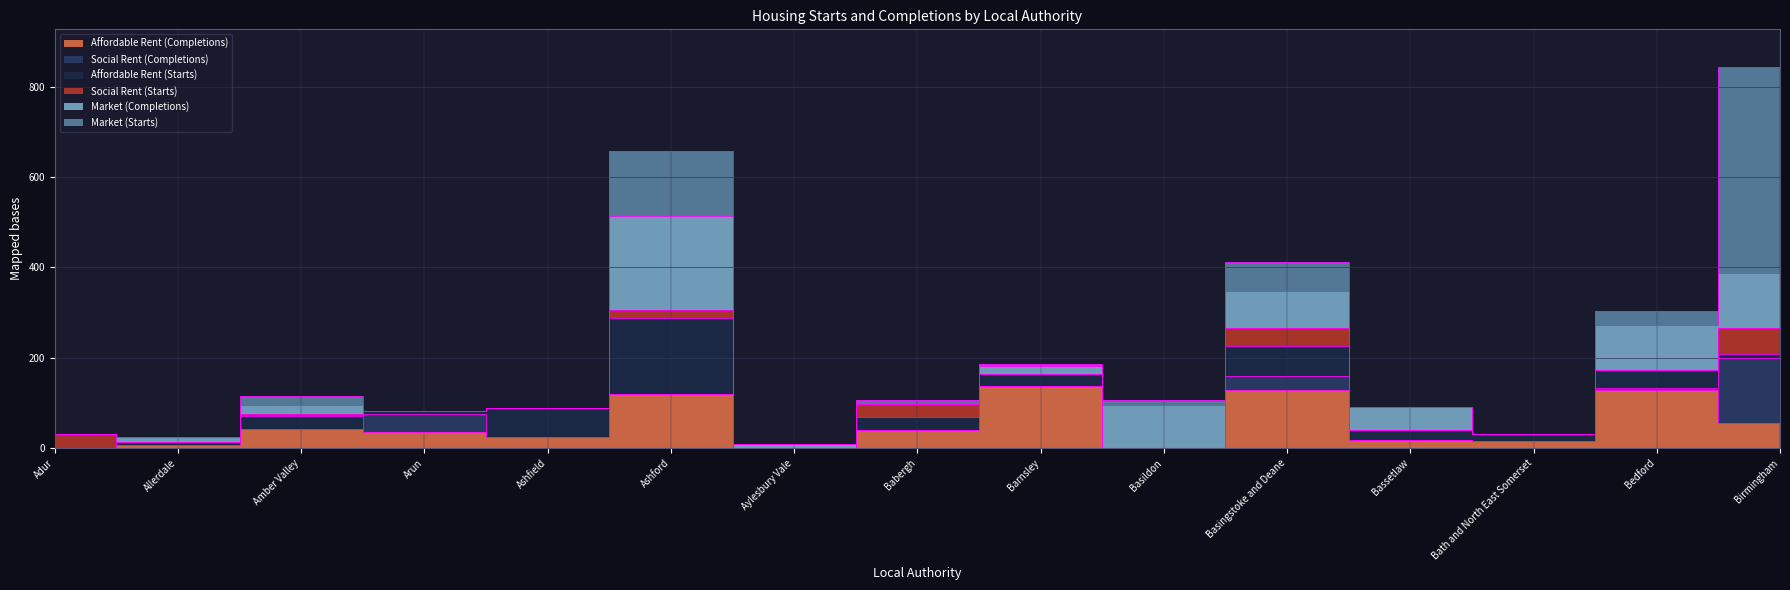

Which series changed the most between Ashford and Aylesbury Vale?

Market (Completions)